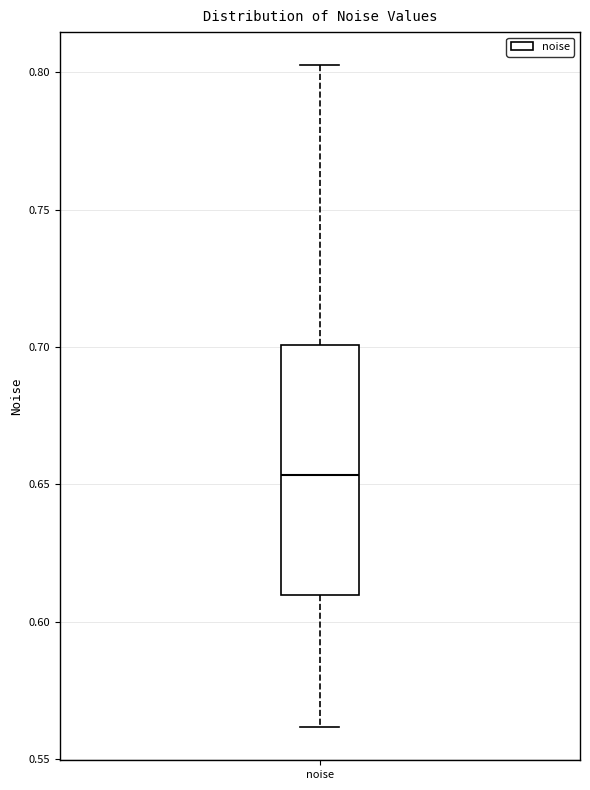

Transcribe this box plot: give where the median line is, the range the box spans, and where the two whiskers end, as read against the y-axis. The values are not printed on the chart, so give them approximately, as read against the axis.

median 0.655, box 0.610 to 0.700, whiskers 0.560 to 0.805